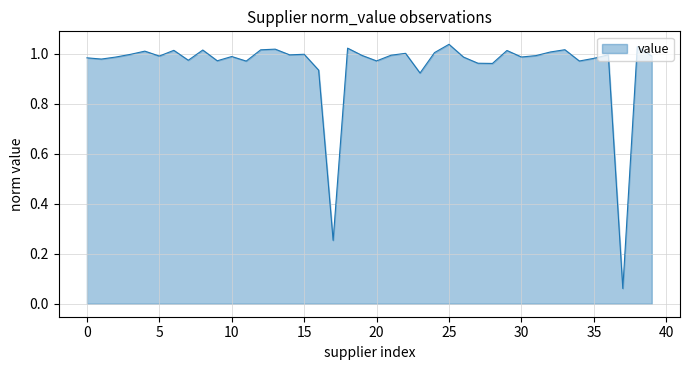

Does the chart display data point markers on the line(s)?

No